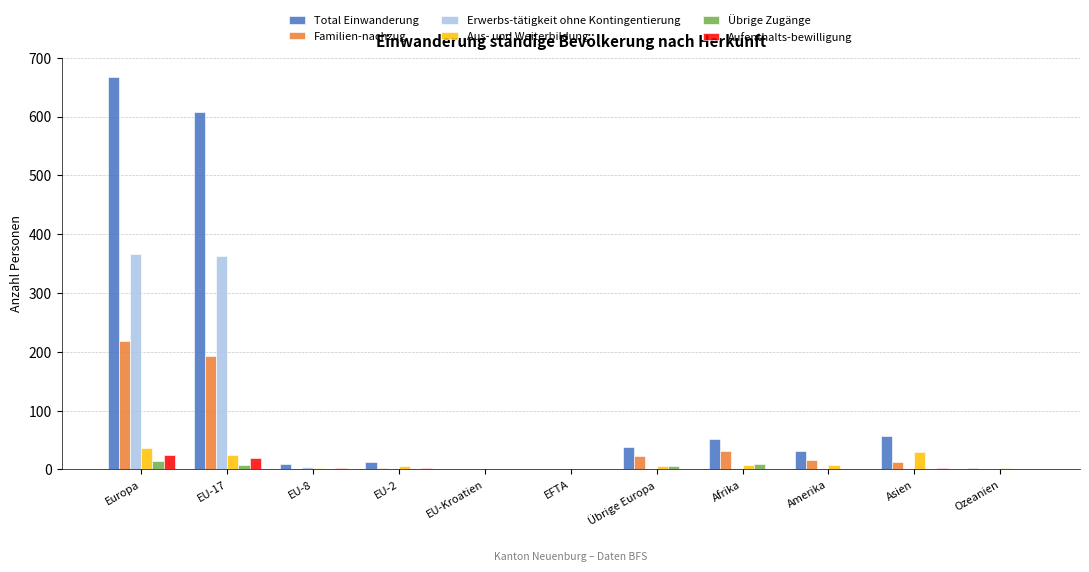

How many groups of bars are there?

11